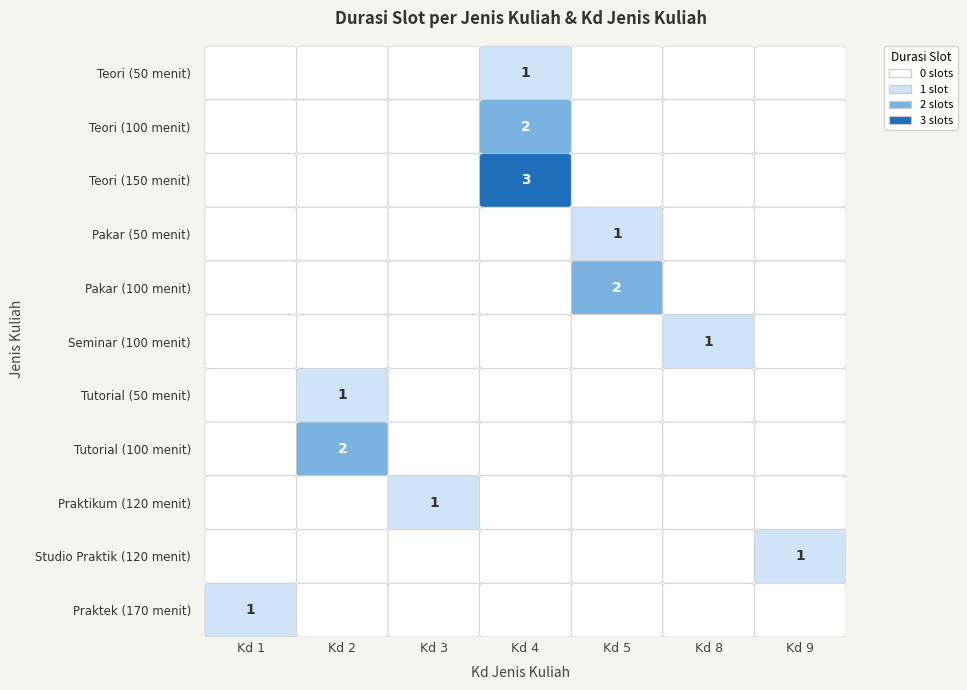

What value does the 2 series have at Tutorial (50 menit)?

1